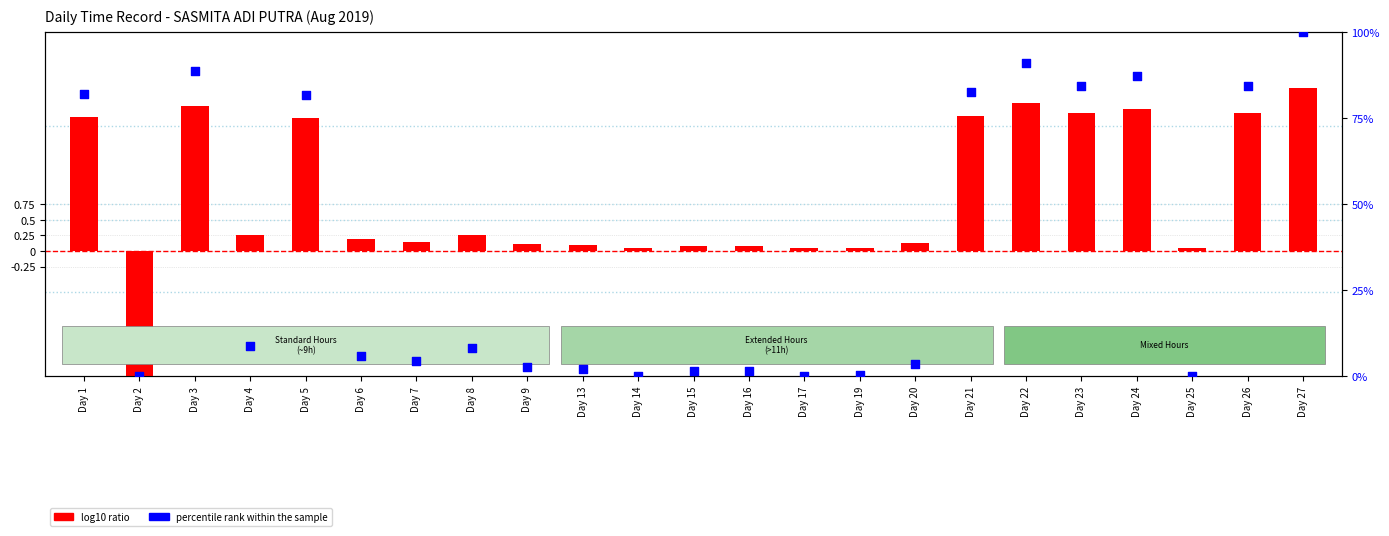

At how many categories does at least one series exceed 34?

9